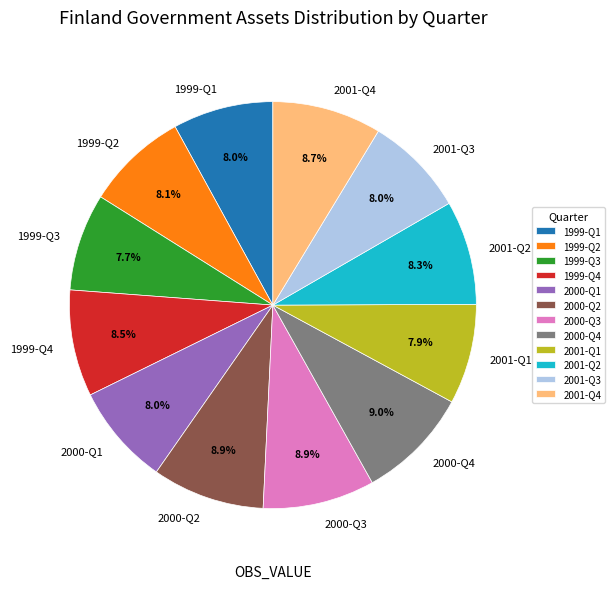

To the nearest percent, what portion does 1999-Q3 represent?

8%